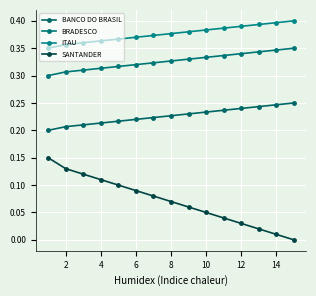

True or false: ITAU and BANCO DO BRASIL cross at least once.

False